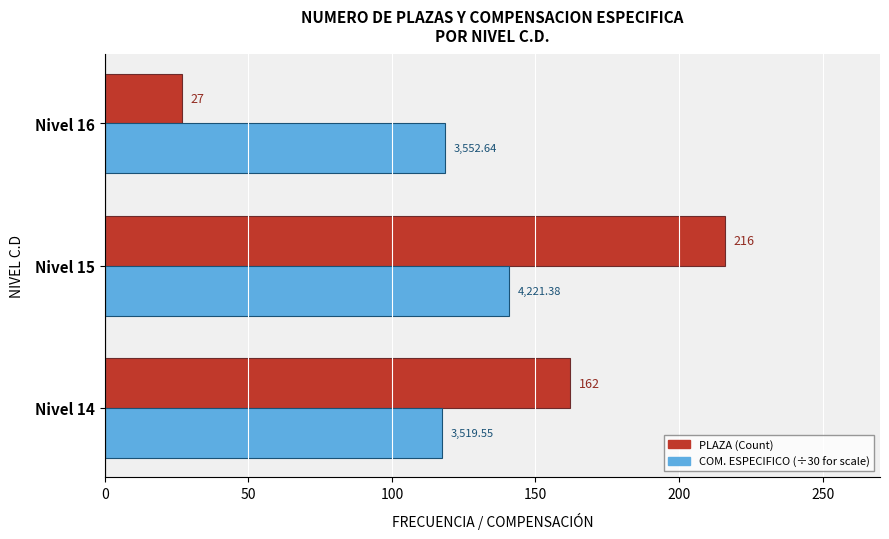

At which category is the sum across all series the highest?

Nivel 15